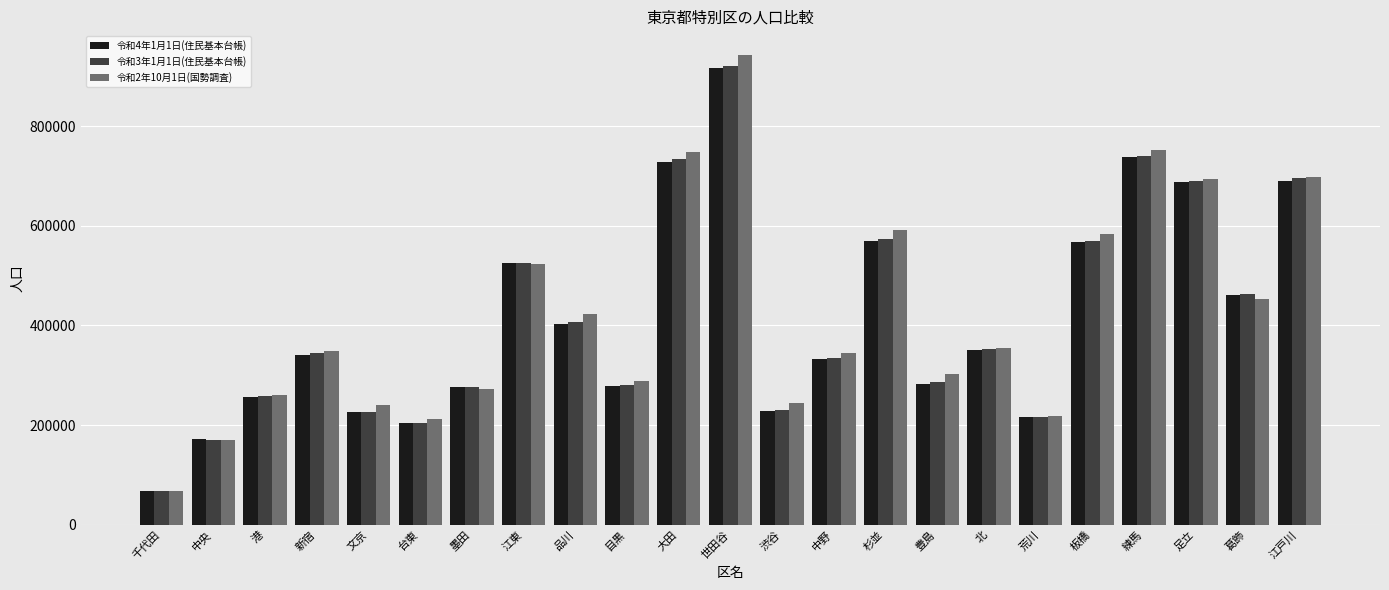

What is the sum of all 令和3年1月1日(住民基本台帳) values?

9572763